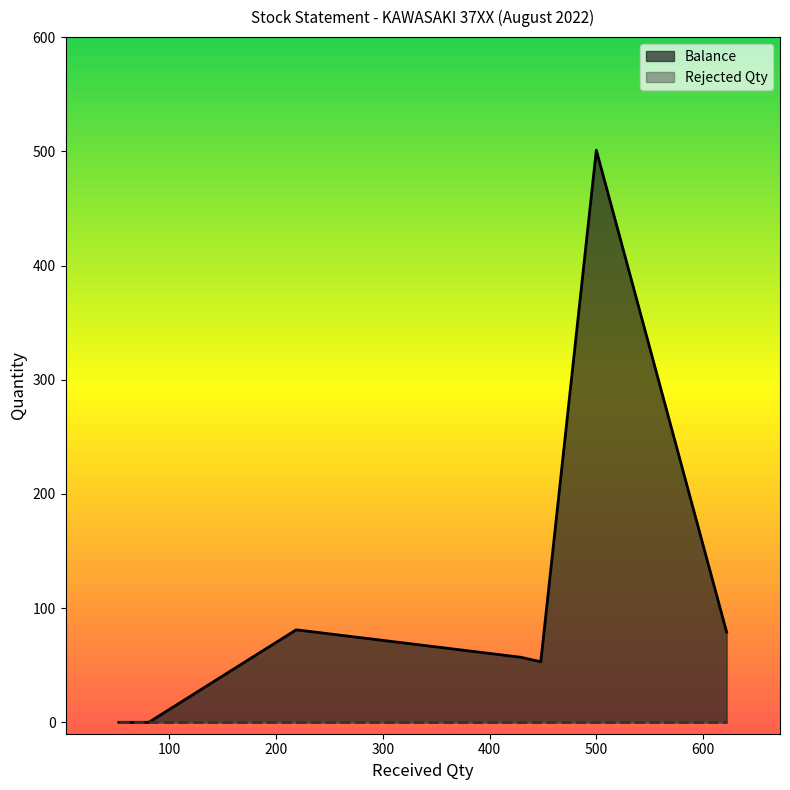

What is the maximum value shown in the chart?

501